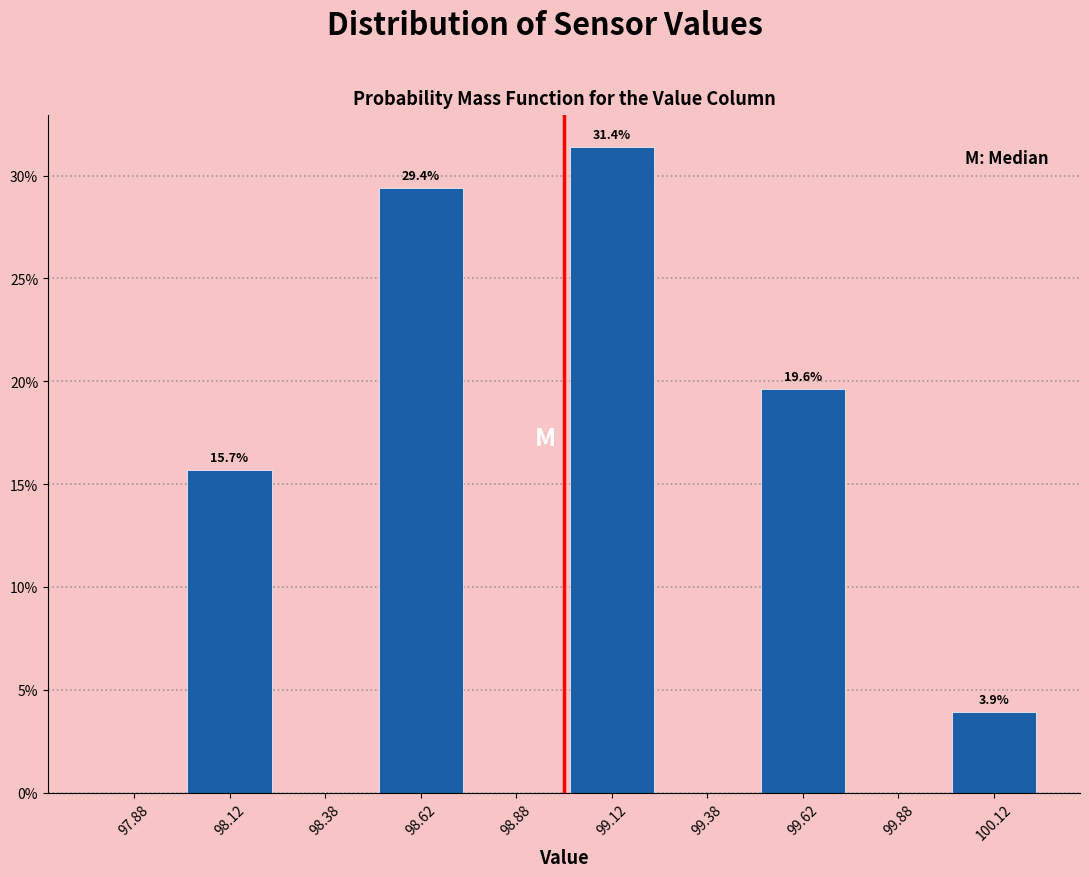

Which range on the x-axis has the tallest bar?

99.00 to 99.25